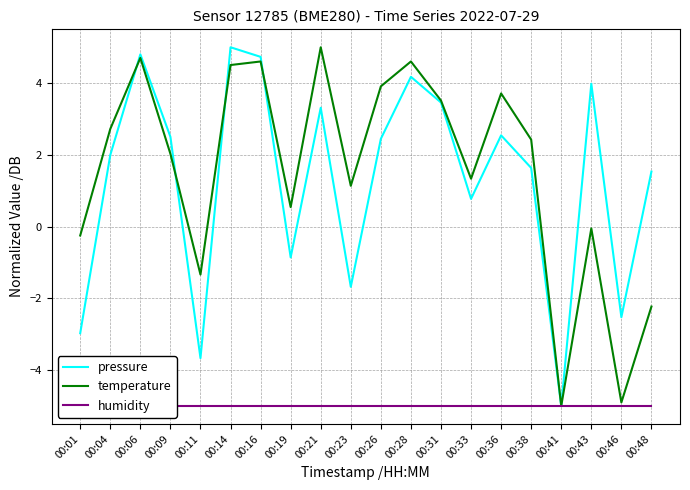

The value of pressure at 00:33 is 1.1. True or false?

False